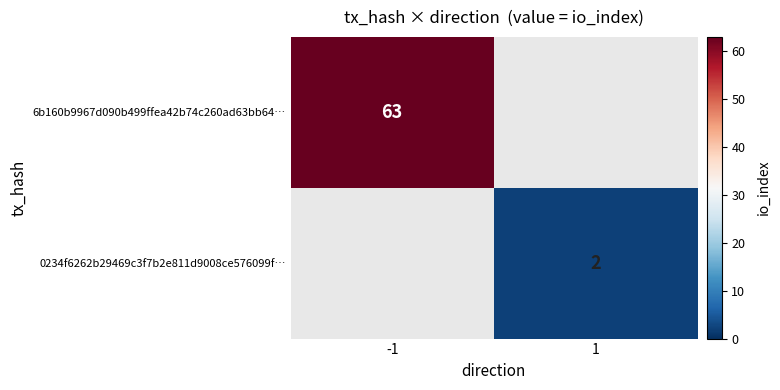

True or false: 0234f6262b29469c3f7b2e811d9008ce576099f… has a value of 1 at 1.

False